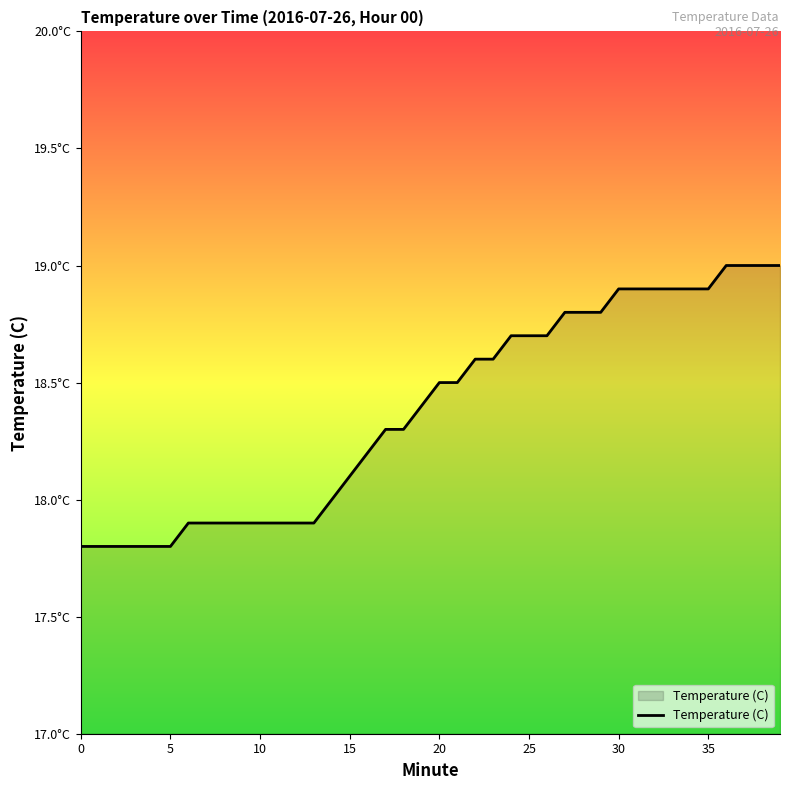

What is the value of the 28th point from the left?

18.8